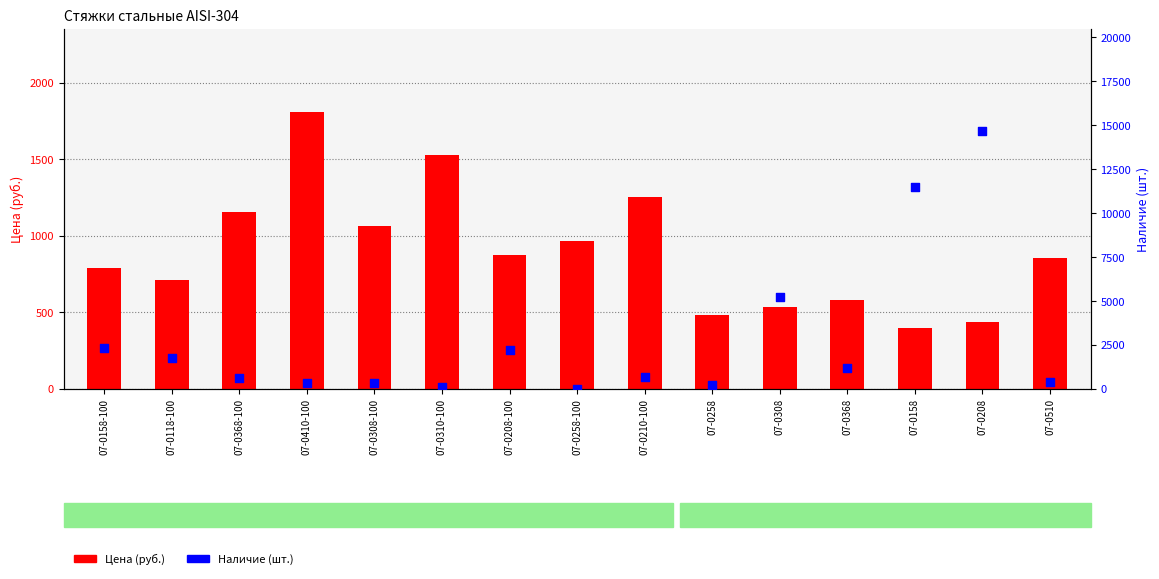

Is the value of Наличие at 07-0210-100 greater than the value of Цена at 07-0410-100?

No